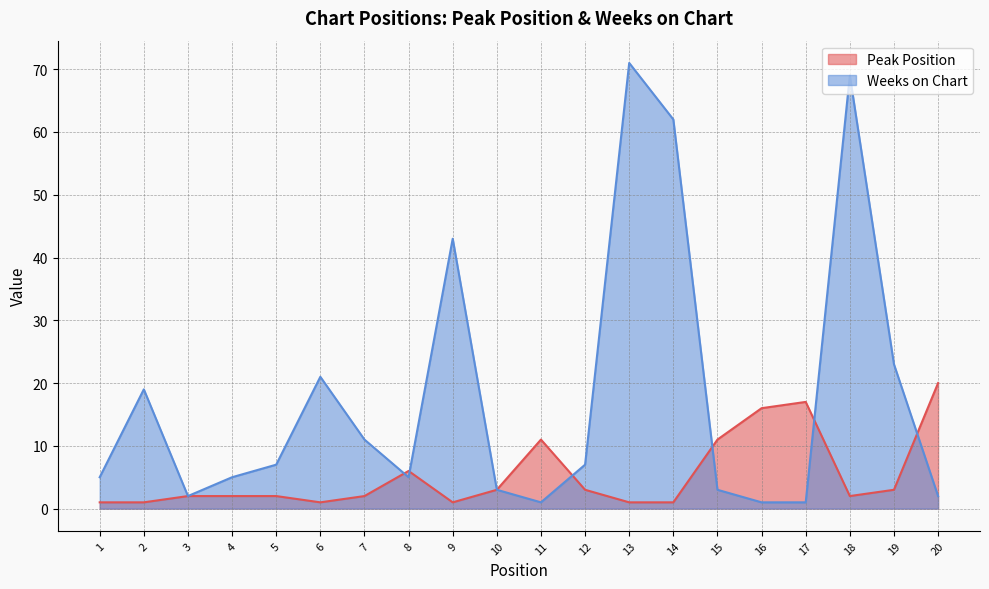

How many data points does each series have?

20